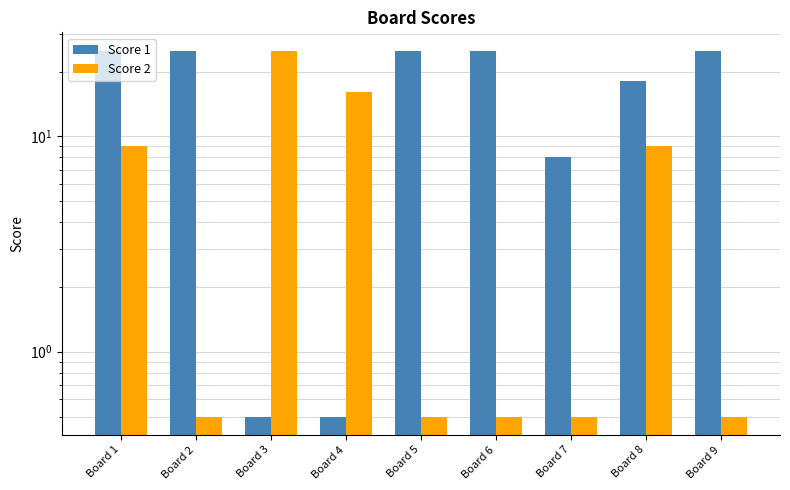

At which label does Score 2 reach its peak?

Board 3